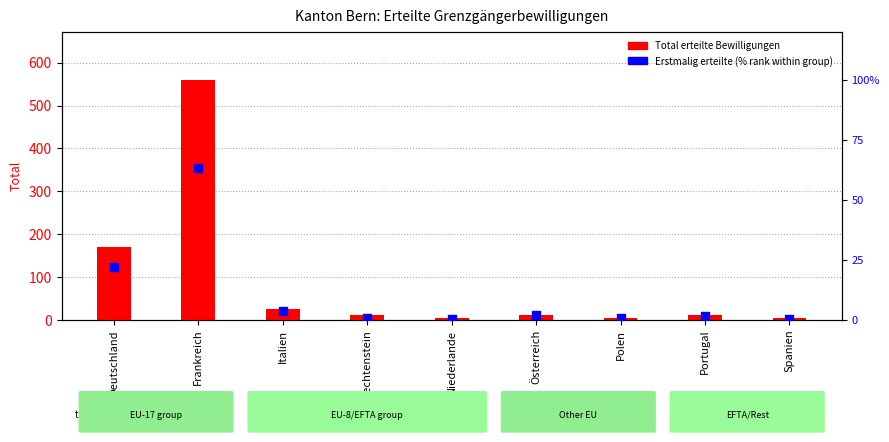

What is the total value across all series at Frankreich?

623.4